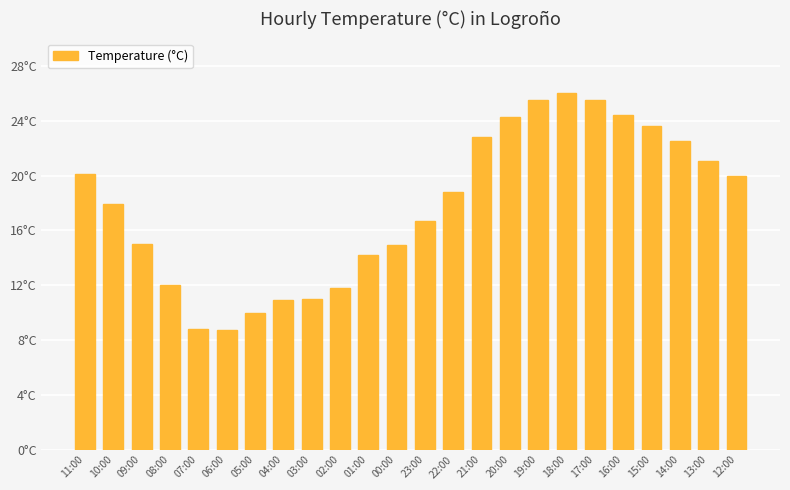

What is the maximum value shown in the chart?

26.0